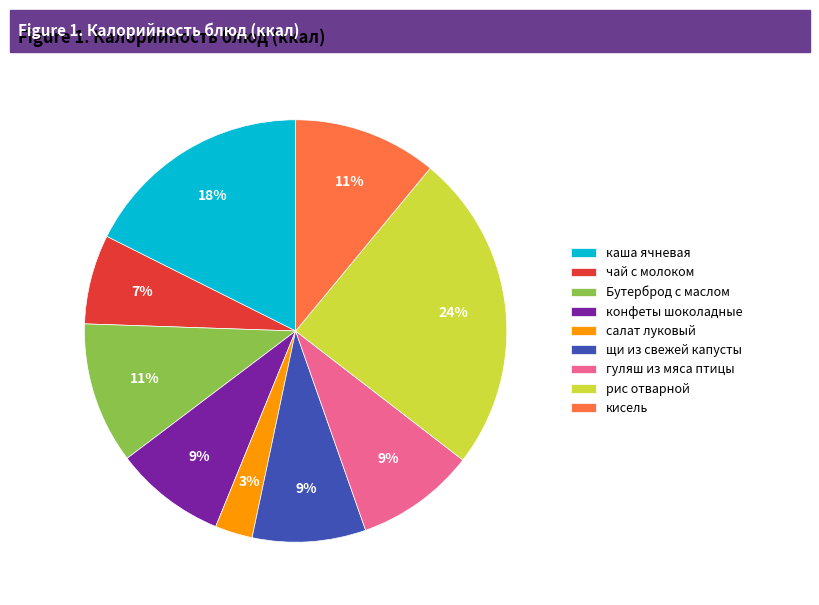

To the nearest percent, what portion does гуляш из мяса птицы represent?

9%